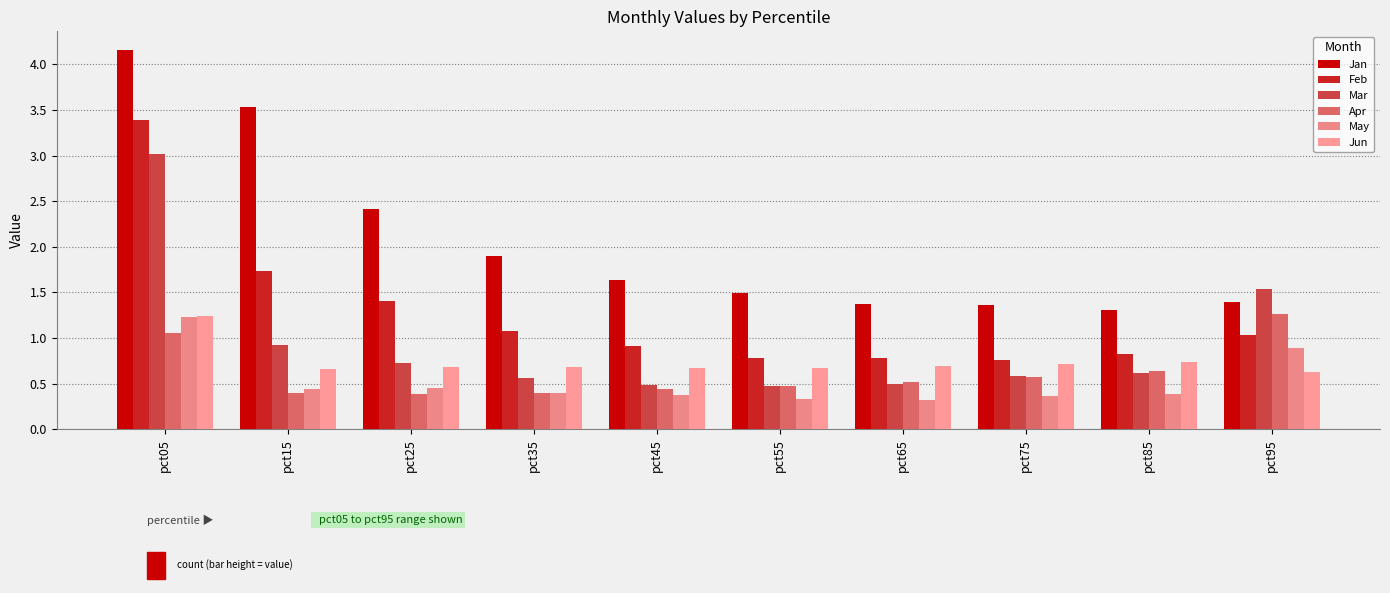

Reading left to right, what are all the values shown in this chart?

Jan: pct05=4.2	pct15=3.5	pct25=2.4	pct35=1.9	pct45=1.6	pct55=1.5	pct65=1.4	pct75=1.4	pct85=1.3	pct95=1.4
Feb: pct05=3.4	pct15=1.7	pct25=1.4	pct35=1.1	pct45=0.9	pct55=0.8	pct65=0.8	pct75=0.8	pct85=0.8	pct95=1.0
Mar: pct05=3.0	pct15=0.9	pct25=0.7	pct35=0.6	pct45=0.5	pct55=0.5	pct65=0.5	pct75=0.6	pct85=0.6	pct95=1.5
Apr: pct05=1.1	pct15=0.4	pct25=0.4	pct35=0.4	pct45=0.4	pct55=0.5	pct65=0.5	pct75=0.6	pct85=0.6	pct95=1.3
May: pct05=1.2	pct15=0.4	pct25=0.5	pct35=0.4	pct45=0.4	pct55=0.3	pct65=0.3	pct75=0.4	pct85=0.4	pct95=0.9
Jun: pct05=1.2	pct15=0.7	pct25=0.7	pct35=0.7	pct45=0.7	pct55=0.7	pct65=0.7	pct75=0.7	pct85=0.7	pct95=0.6